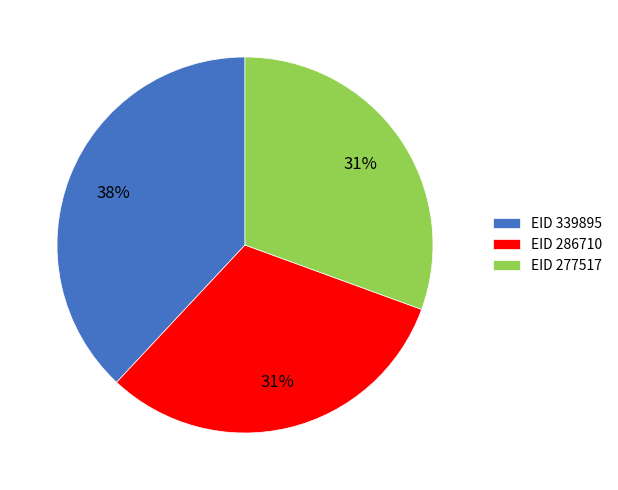

To the nearest percent, what is the difference between the largest and smallest slice percentages?

7%